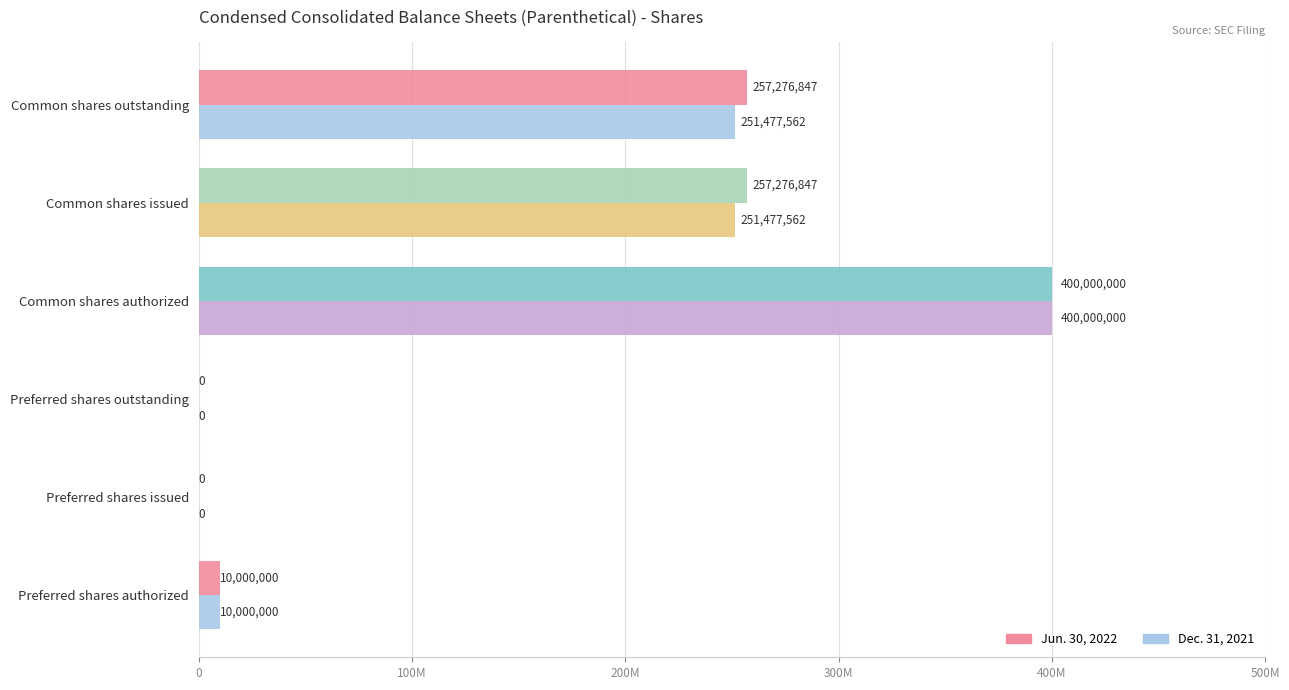

What is the greatest value displayed?

400000000